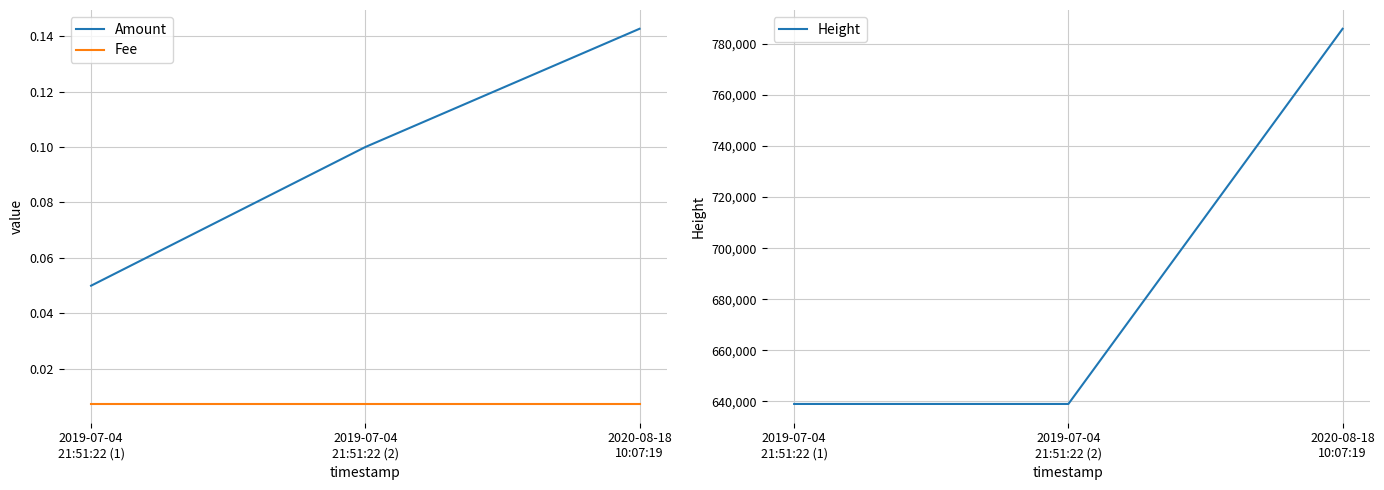

Rank the series by their maximum value, from highest to lowest.

Height, Amount, Fee